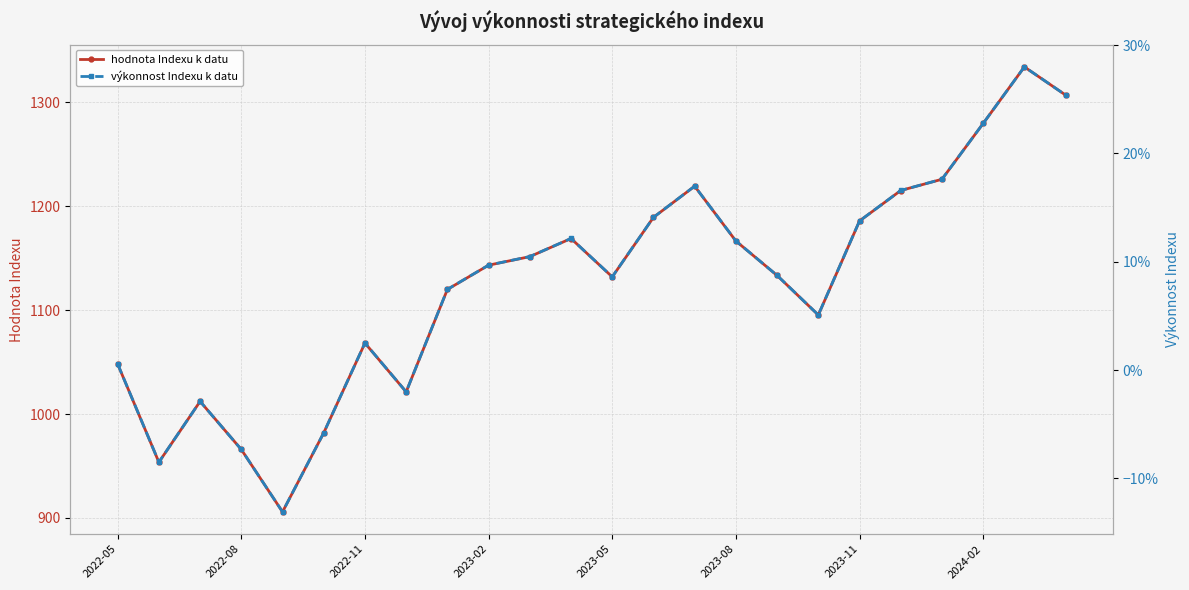

What is the sum of all výkonnost Indexu k datu values?

1.9